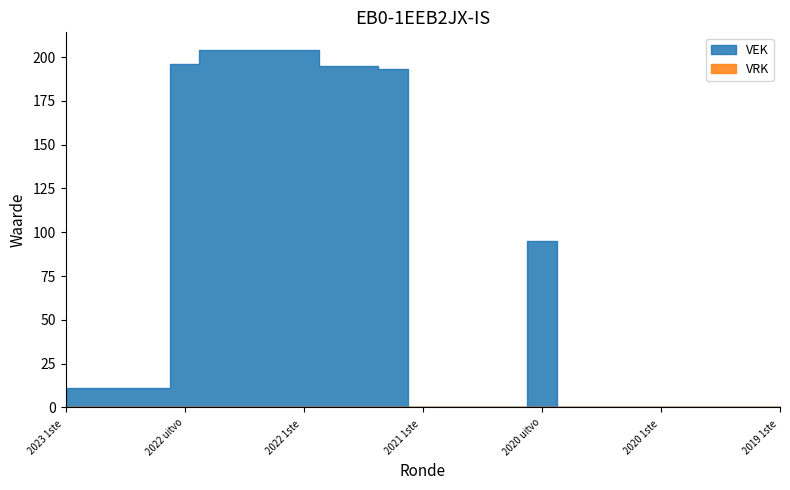

What is the value of the 9th point from the left?

204